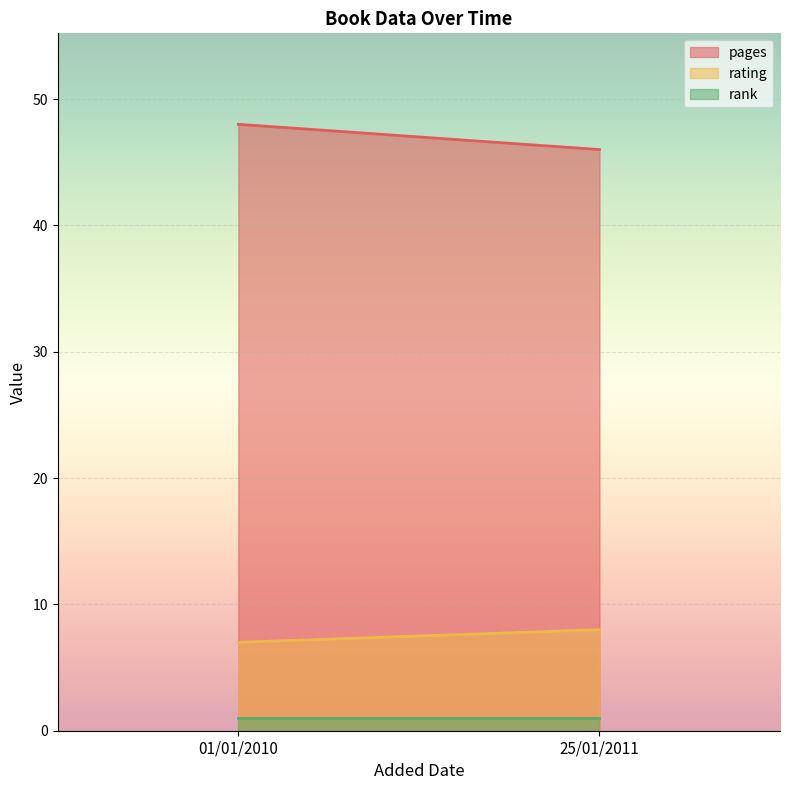

Reading left to right, transcribe all the data shown in this chart.

pages: 01/01/2010=48	25/01/2011=46
rating: 01/01/2010=7	25/01/2011=8
rank: 01/01/2010=1	25/01/2011=1